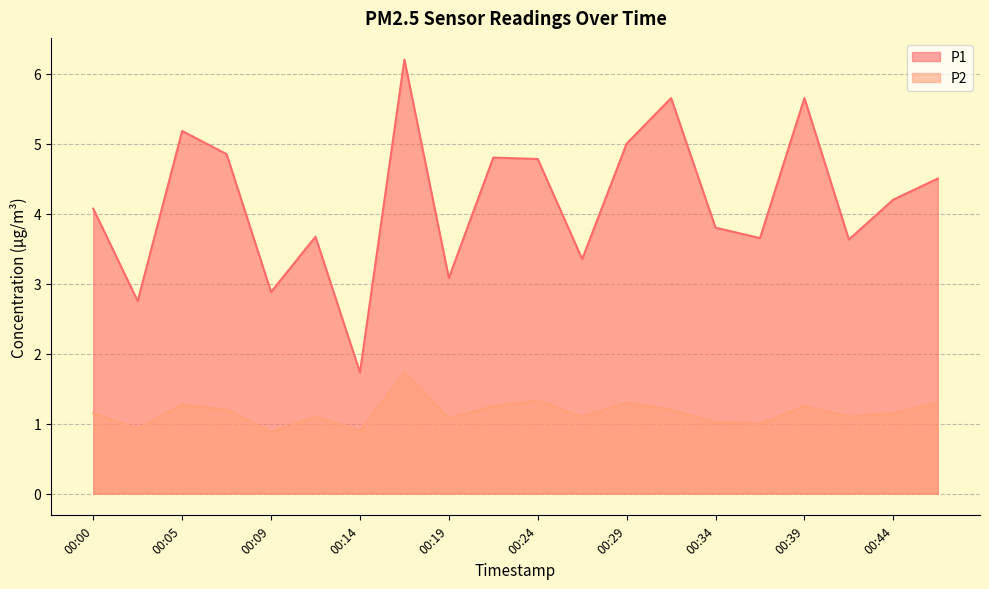

What are all the series names shown in the legend?

P1, P2